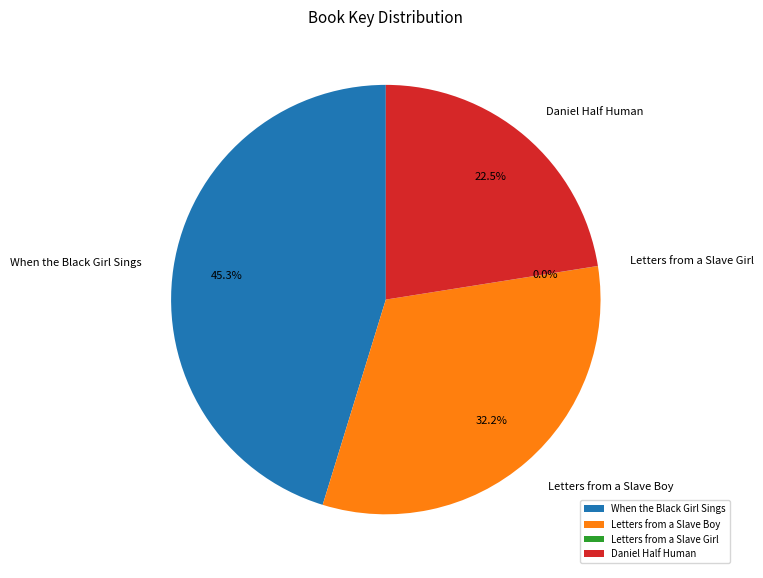

What percentage is the Letters from a Slave Boy slice, to the nearest percent?

32%